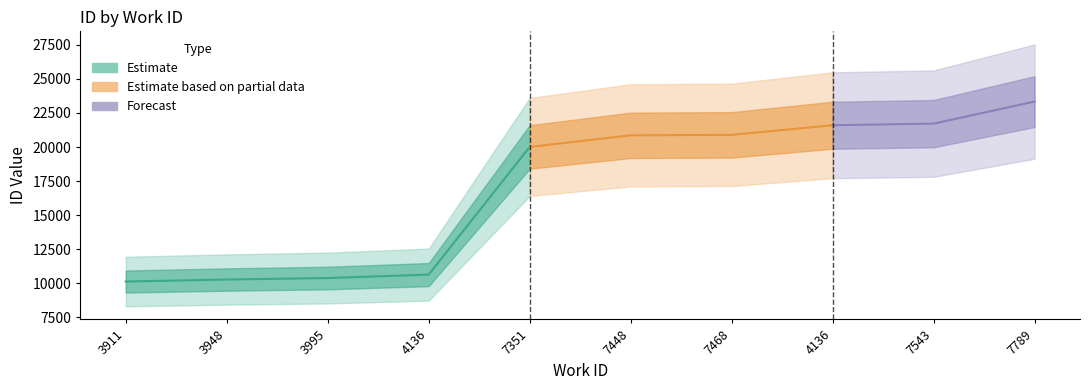

The value at 4136 is 21598. True or false?

True